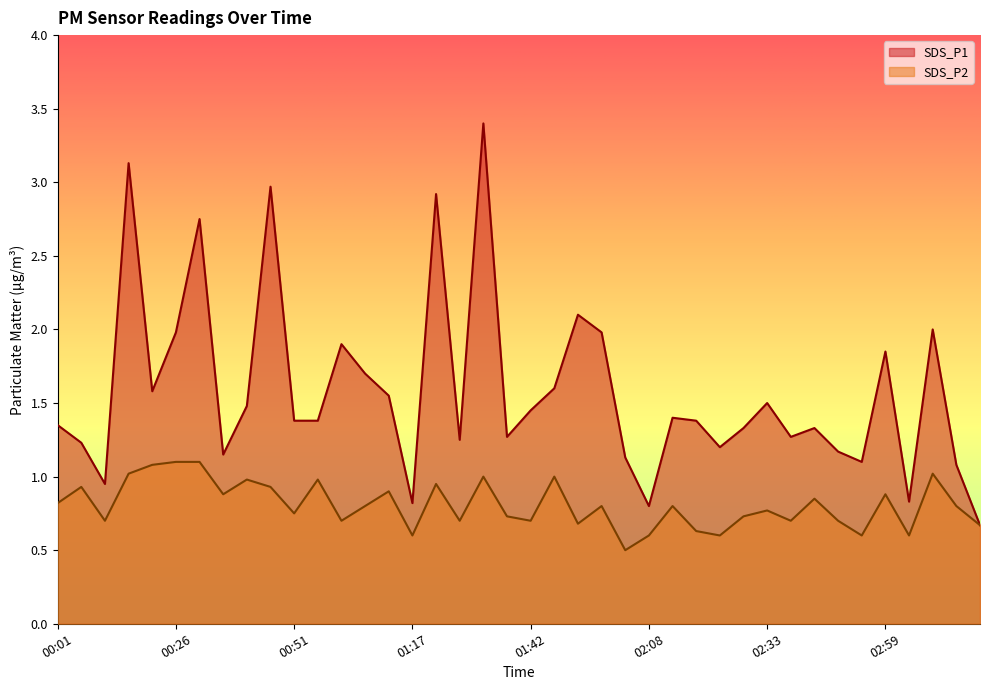

What is the maximum value for SDS_P1?

3.4